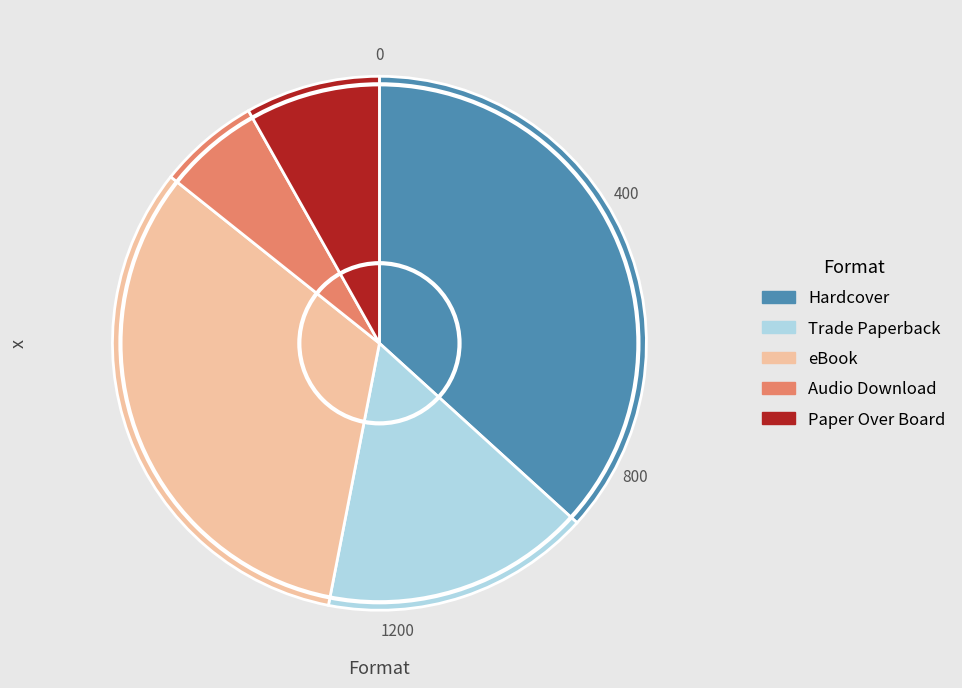

The eBook slice represents 33% of the pie. True or false?

True